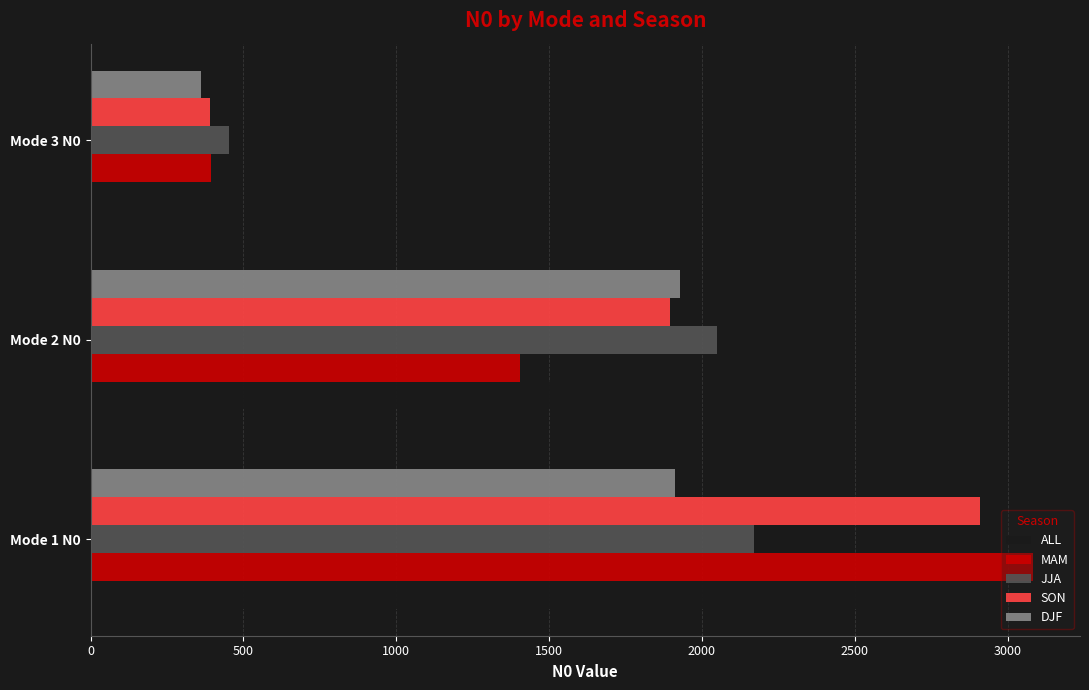

Rank the series by their maximum value, from lowest to highest.

DJF, JJA, ALL, SON, MAM